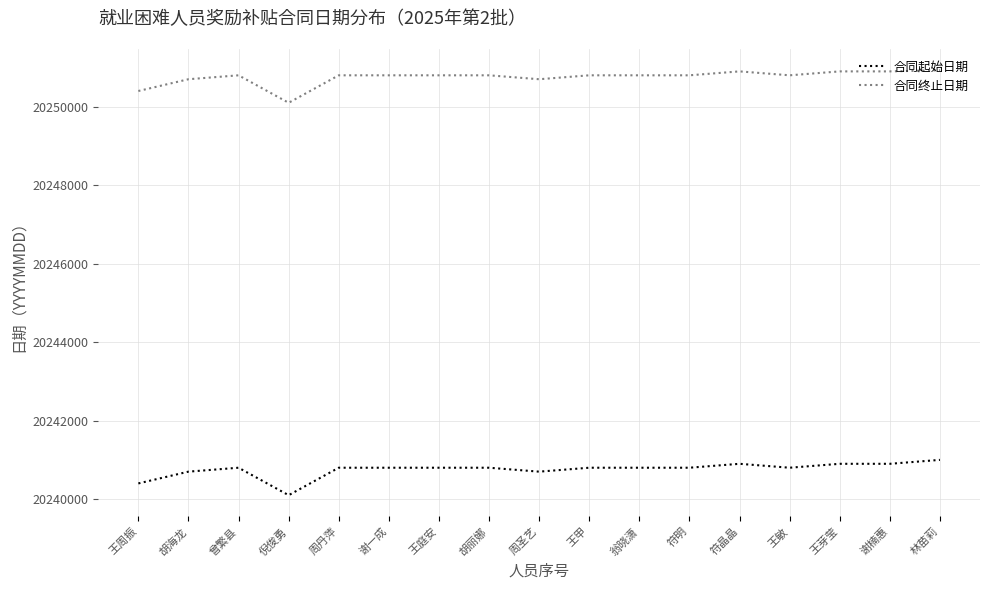

What value does the 合同终止日期 series have at 王芽莹, to the nearest 10?

20250900